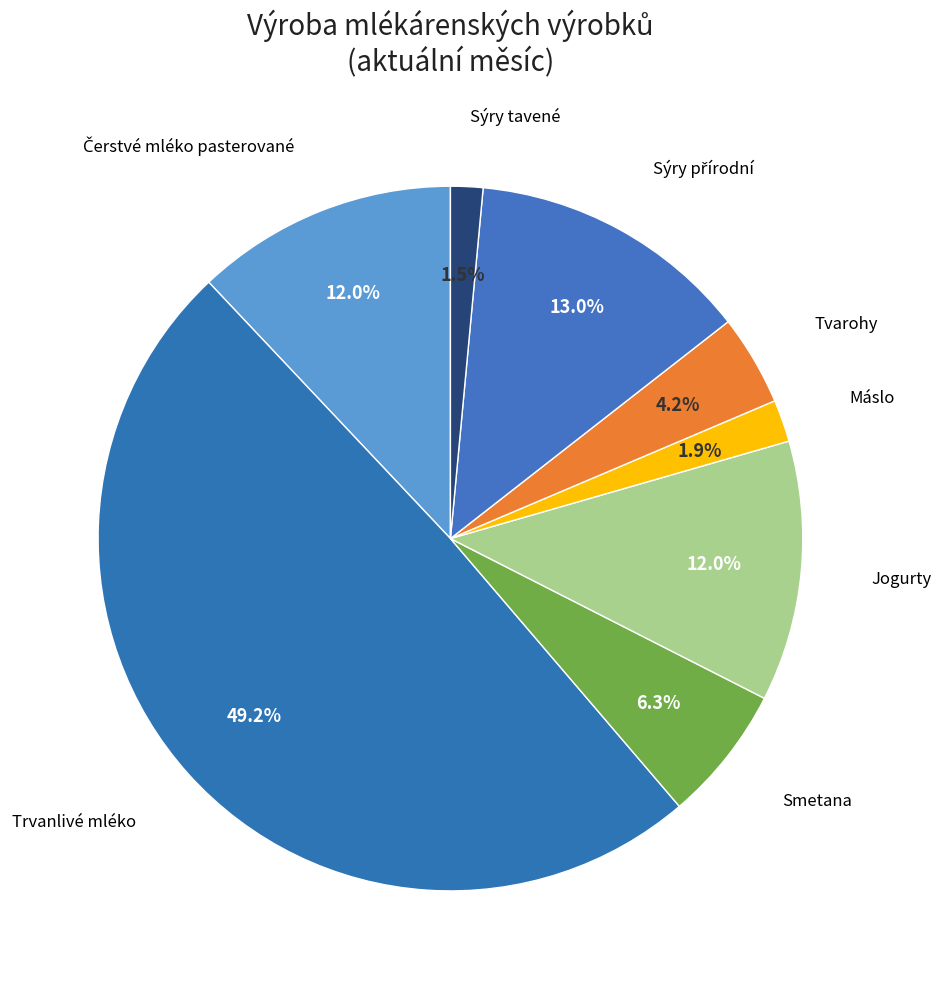

What percentage is NOT represented by Máslo?

98.1%